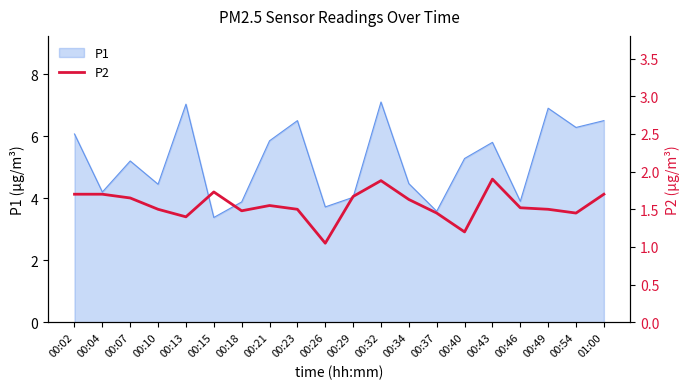

What is the label of the 18th point from the right?

00:07